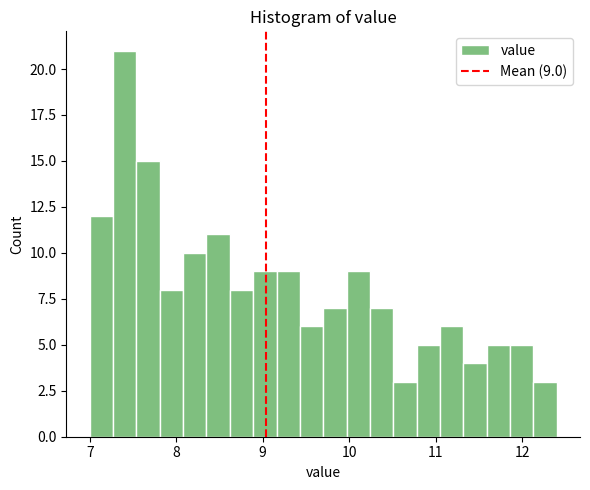

Around what value on the x-axis is the tallest bar? Give the approximate position of its centre, as read against the axis.

7.4